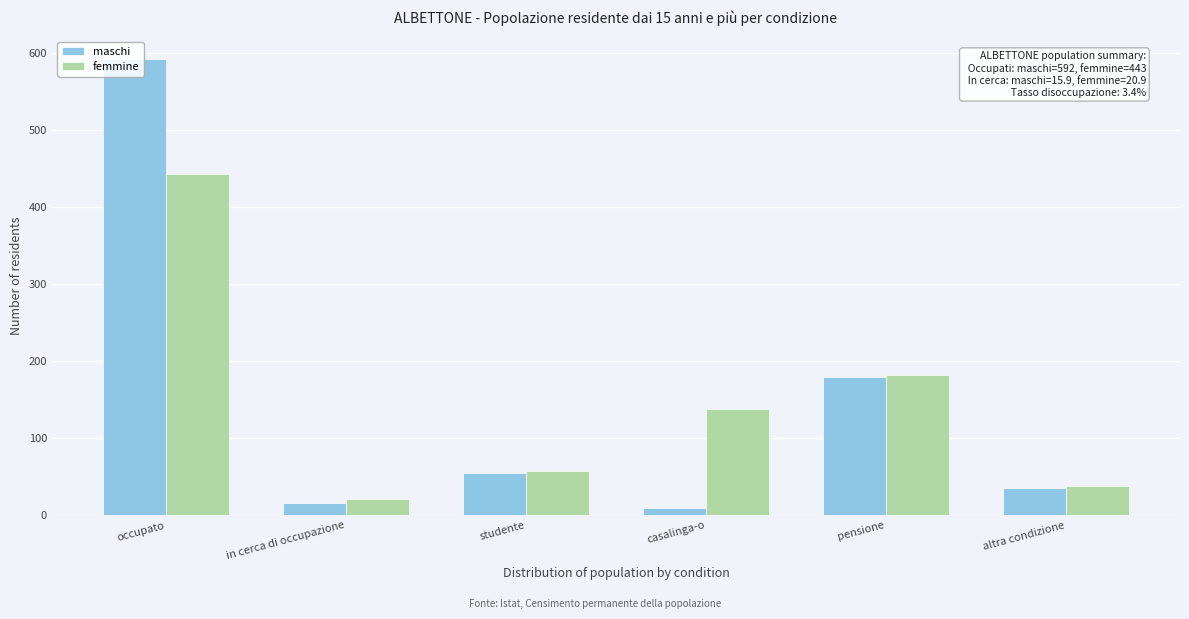

Reading right to left, list all the values displayed in this chart.

maschi: altra condizione=34.9	pensione=179.7	casalinga-o=9.9	studente=55.6	in cerca di occupazione=15.9	occupato=592.0
femmine: altra condizione=38.6	pensione=181.7	casalinga-o=138.3	studente=57.5	in cerca di occupazione=20.9	occupato=443.0